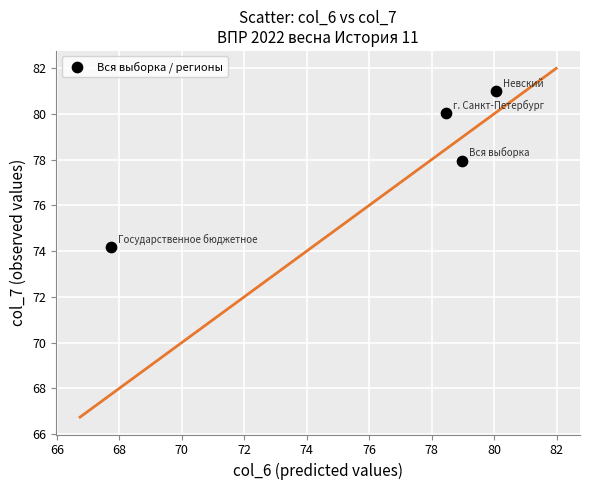

What Y value in the scatter plot is closest to 77?

78.0